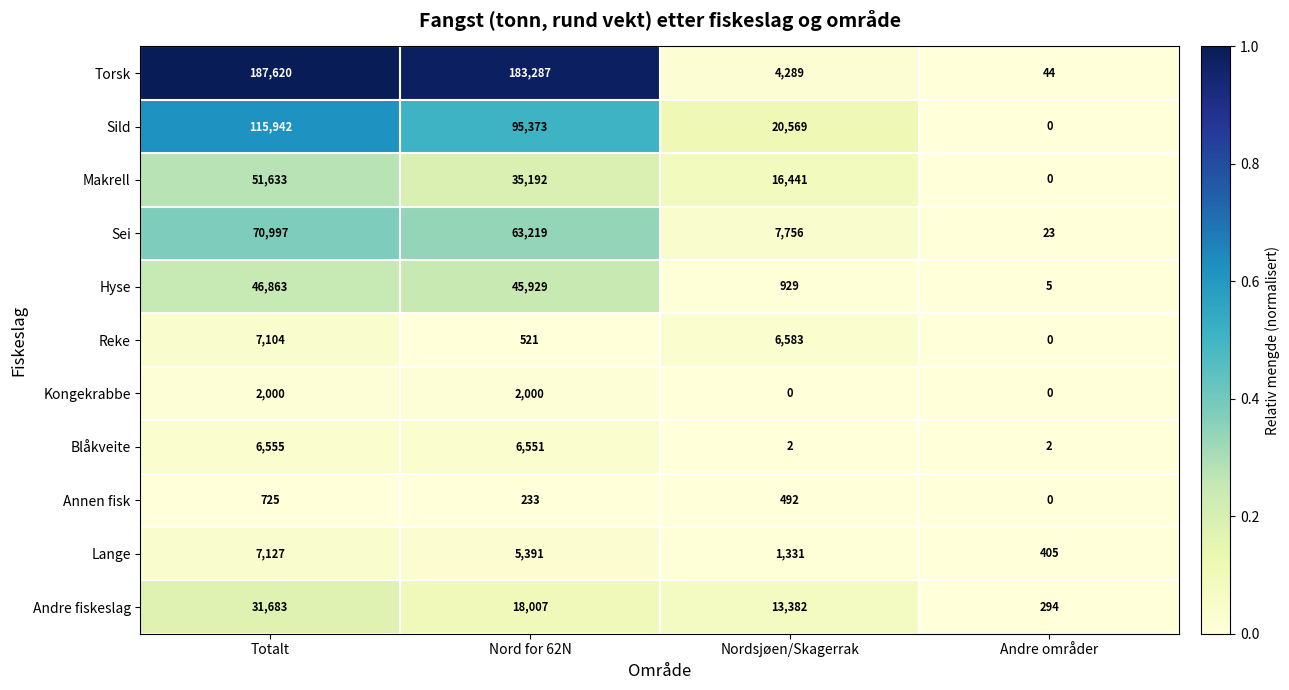

The value of Blåkveite at Nord for 62N is 6551. True or false?

True